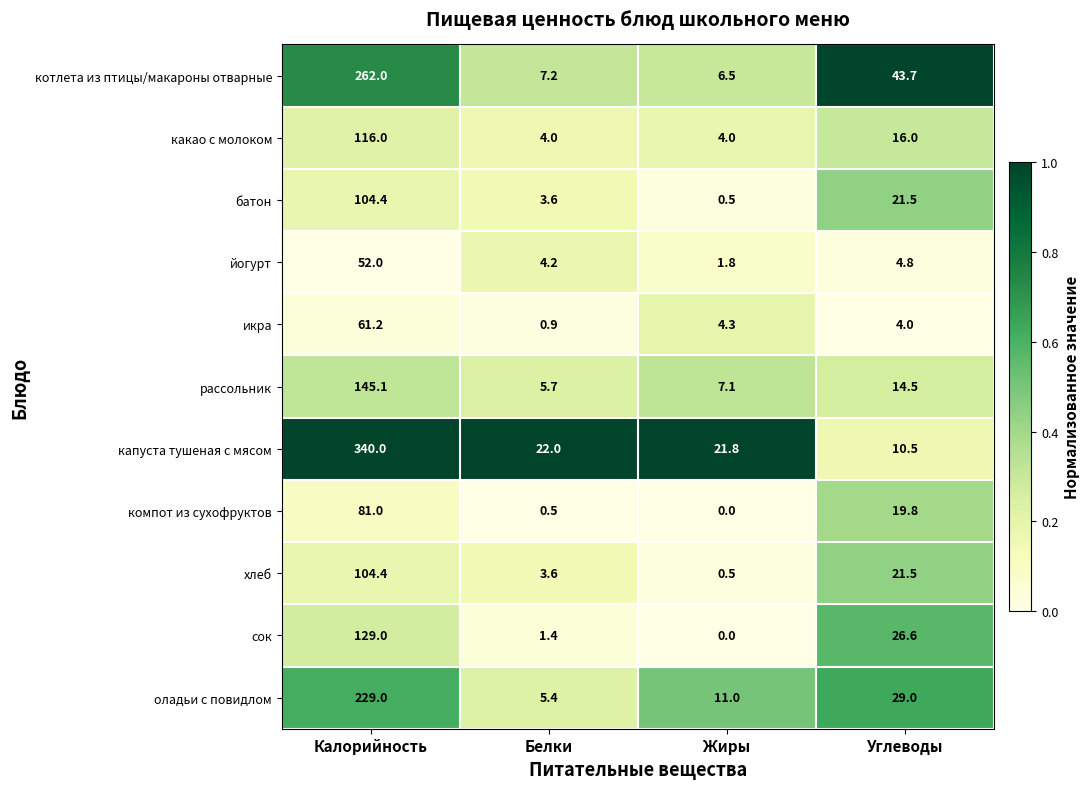

At which category is the sum across all series the highest?

Калорийность